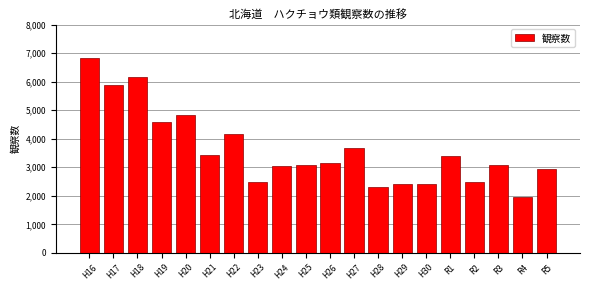

The chart shows a value of 2398 at H29. True or false?

True